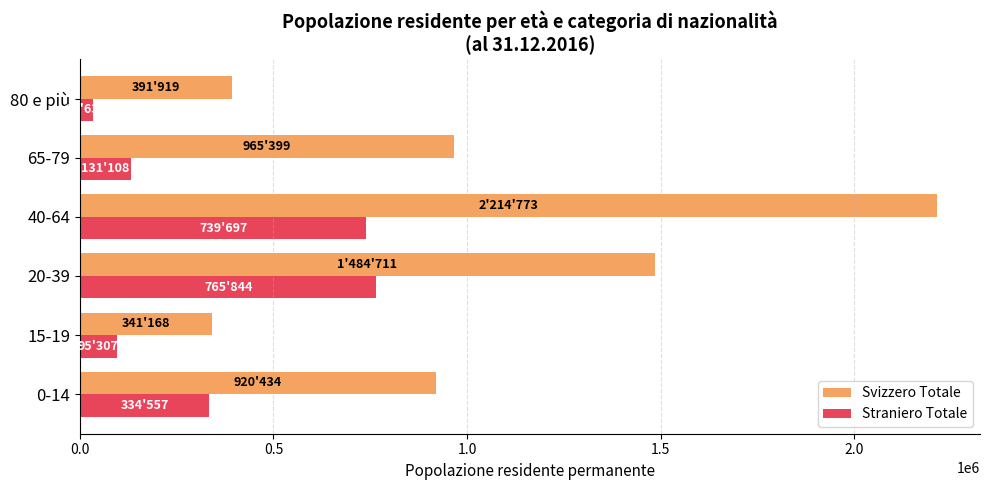

List the series in order of their overall mean, lowest first.

Straniero Totale, Svizzero Totale